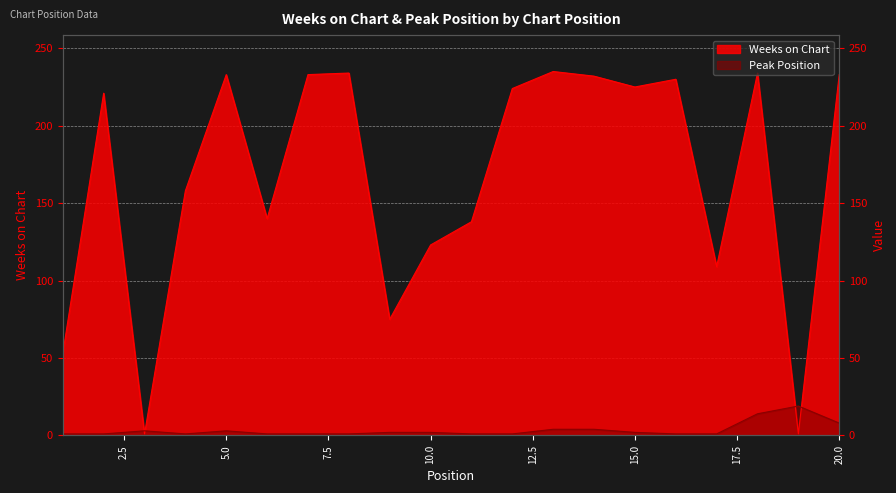

What is the difference between the maximum and minimum values in the Weeks on Chart series?

234